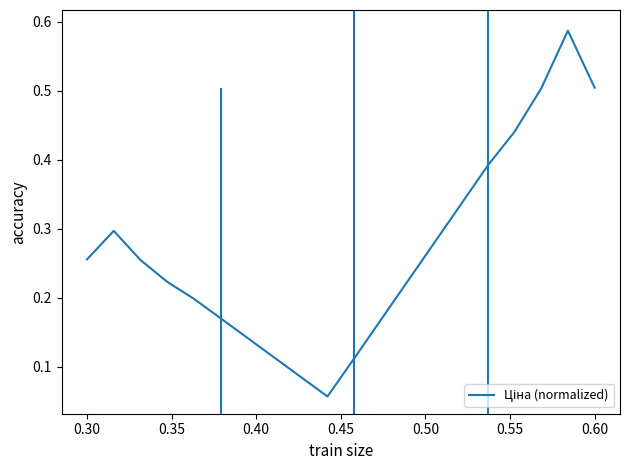

Does the chart have visible grid lines?

No